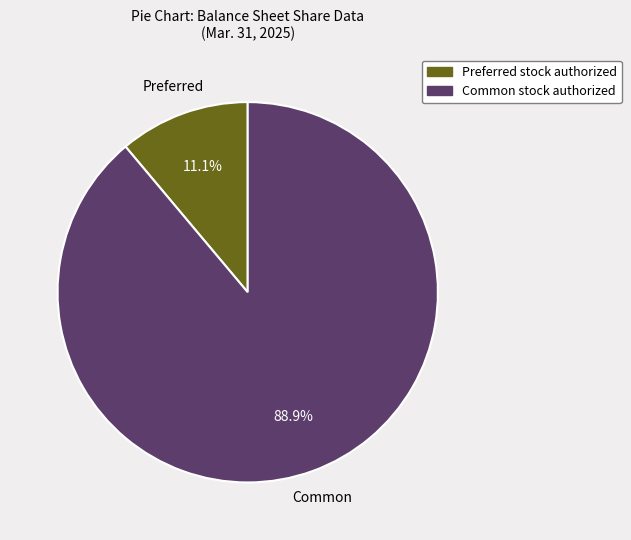

Is there any slice that represents more than half of the pie?

Yes